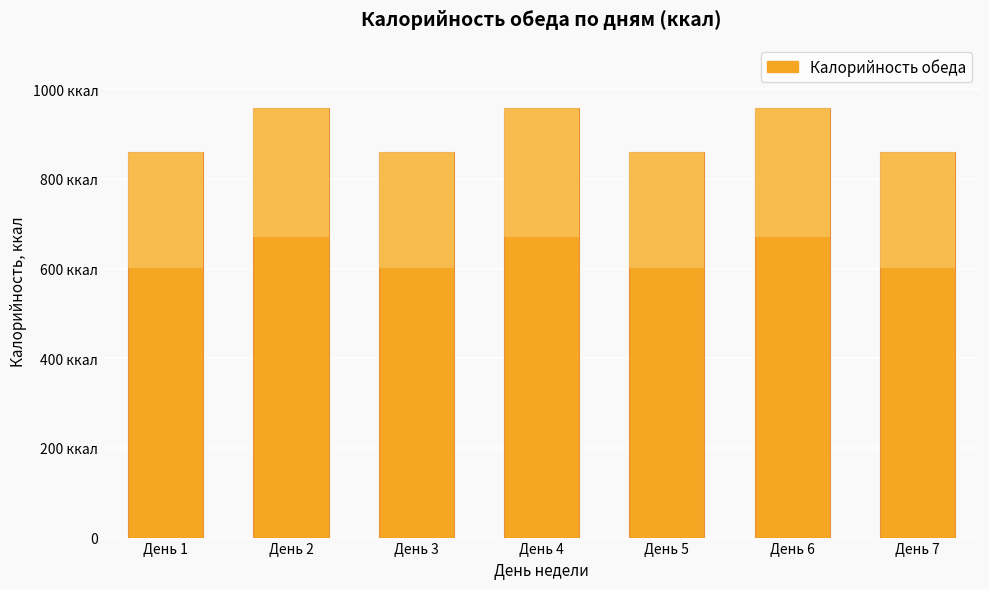

What is the average value?

901.9